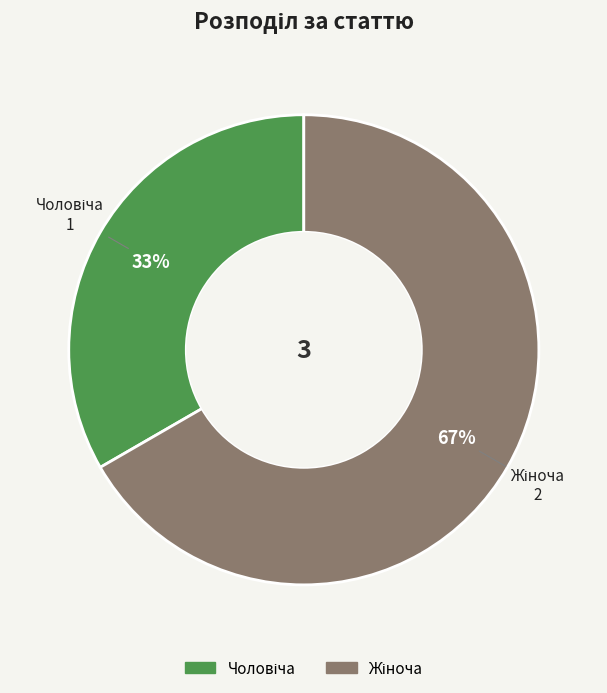

To the nearest percent, what is the average slice percentage?

50%